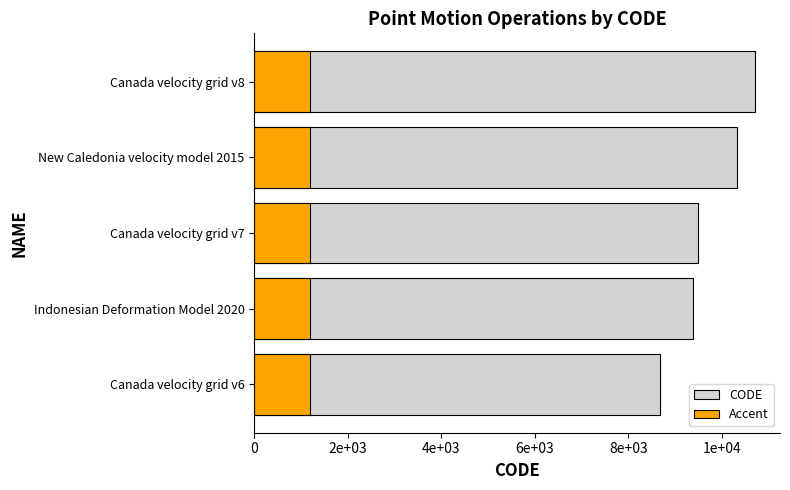

List the series in order of their peak value, highest first.

CODE, Accent